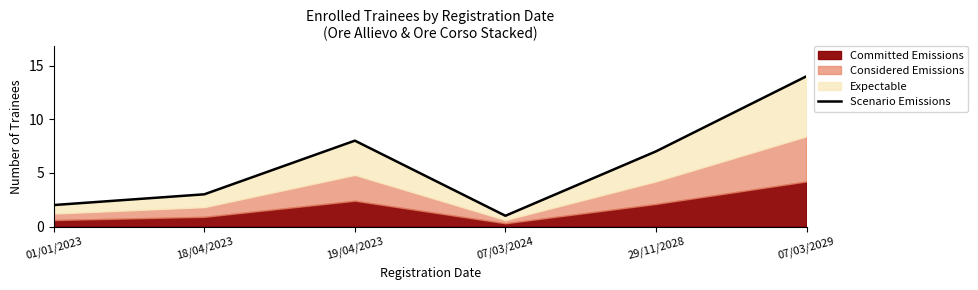

What is the value of the 6th point from the left?

14